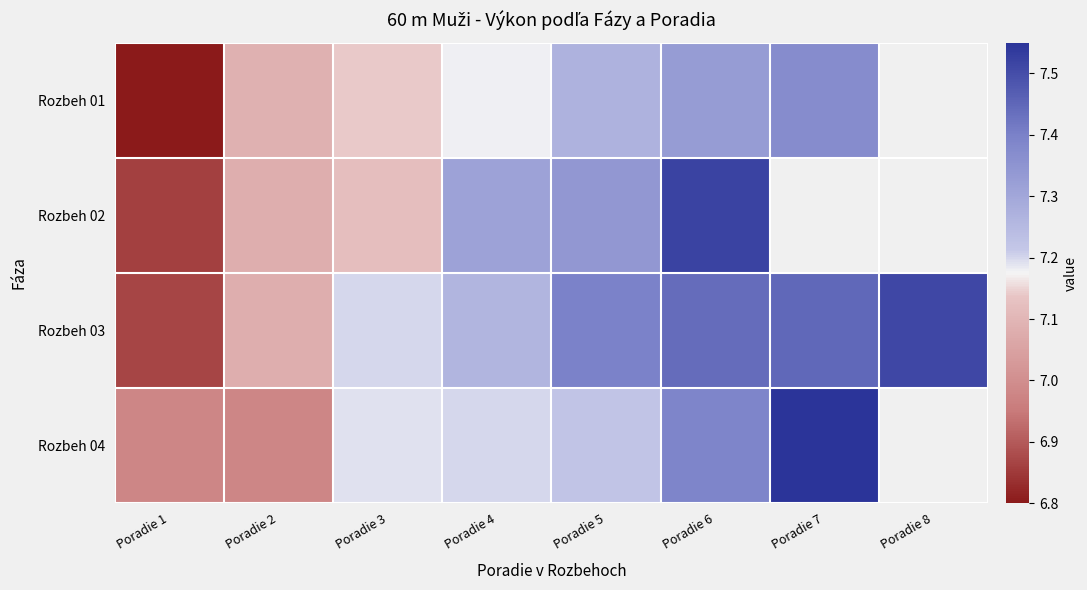

How many data points in Rozbeh 04 are less than 7?

2